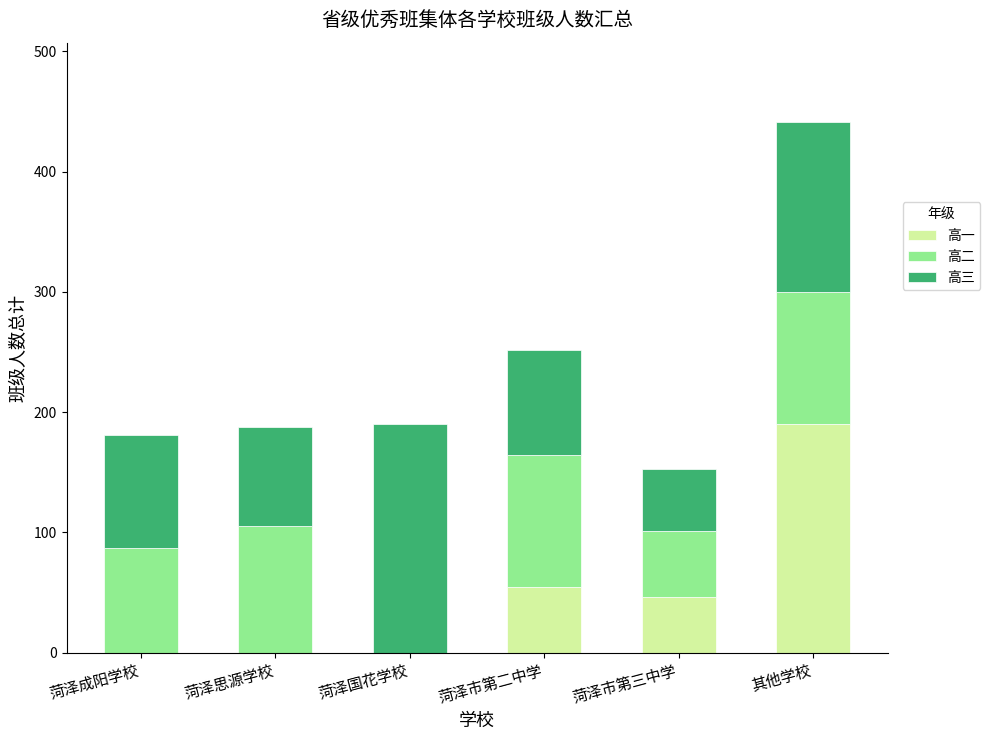

True or false: 高一 has a value of -82 at 菏泽成阳学校.

False